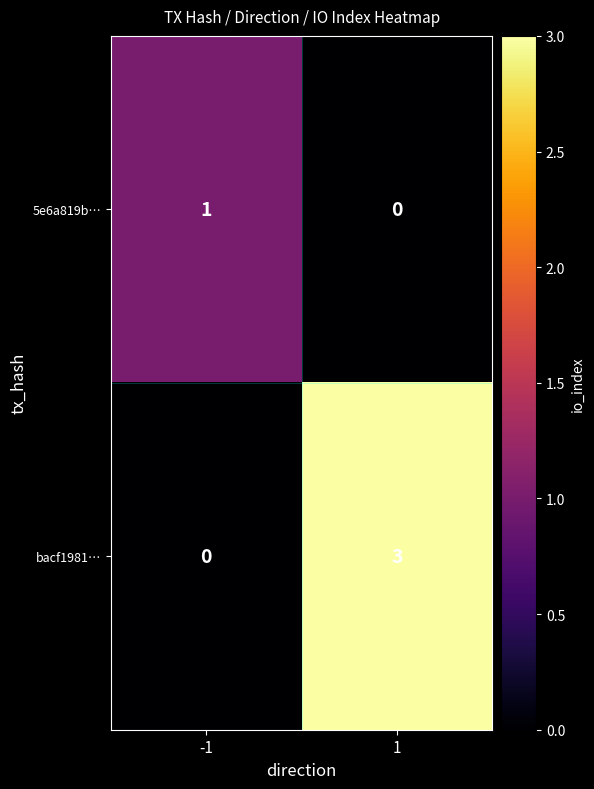

The bacf1981… series shows 0 at -1. True or false?

True